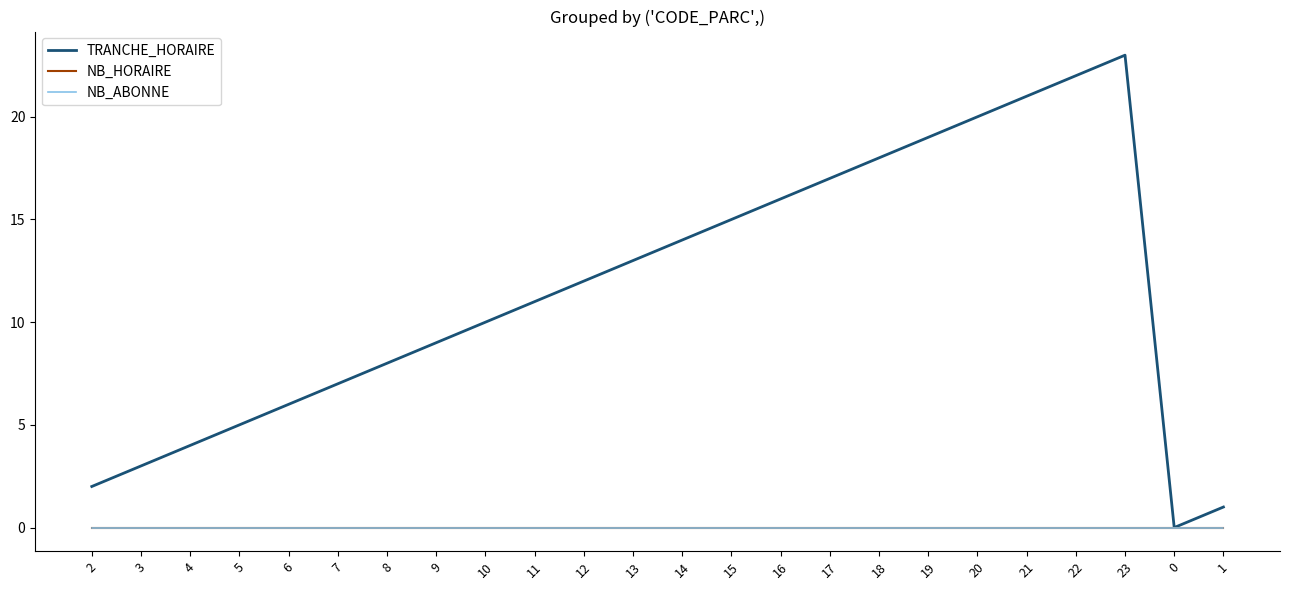

In TRANCHE_HORAIRE, how many points are lower than both neighbors (excluding endpoints)?

1